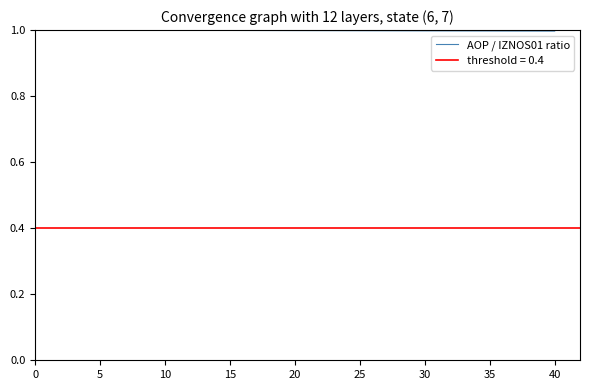

Is it true that AOP / IZNOS01 ratio equals 1.0 at 15?

True